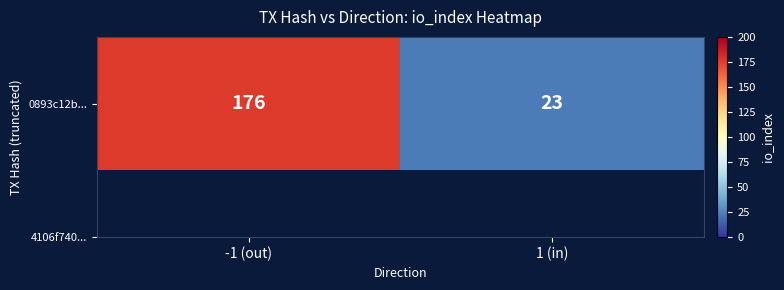

Reading right to left, what are all the values shown in this chart?

23	176